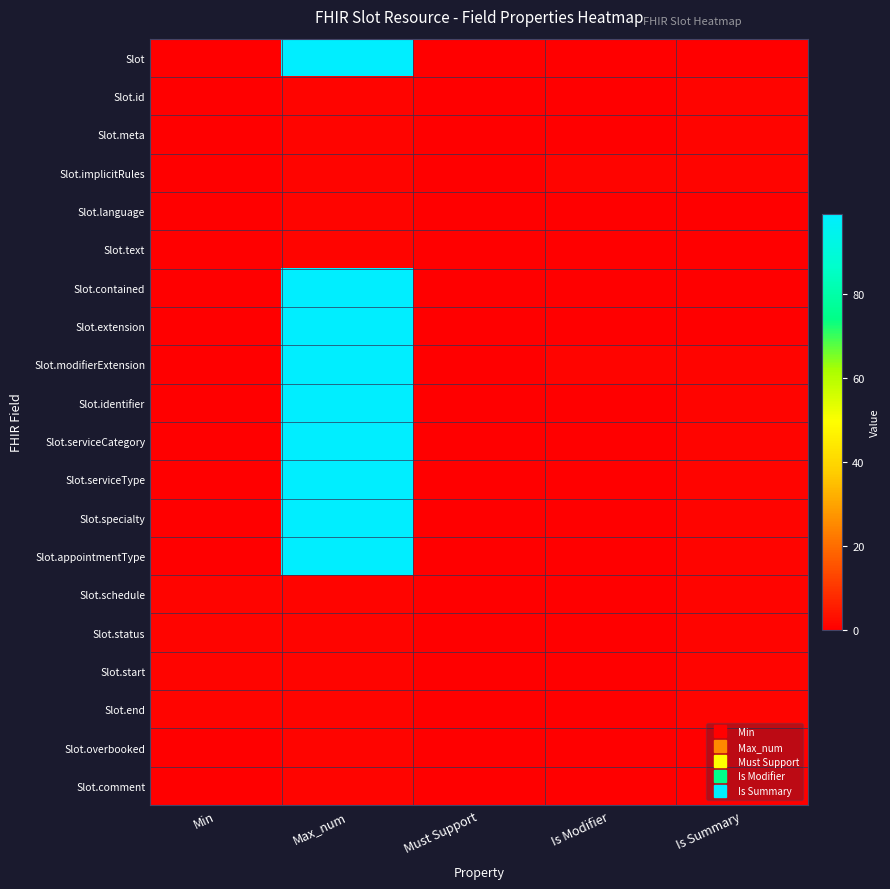

Between Is Summary and Is Modifier, which is larger?

Is Summary